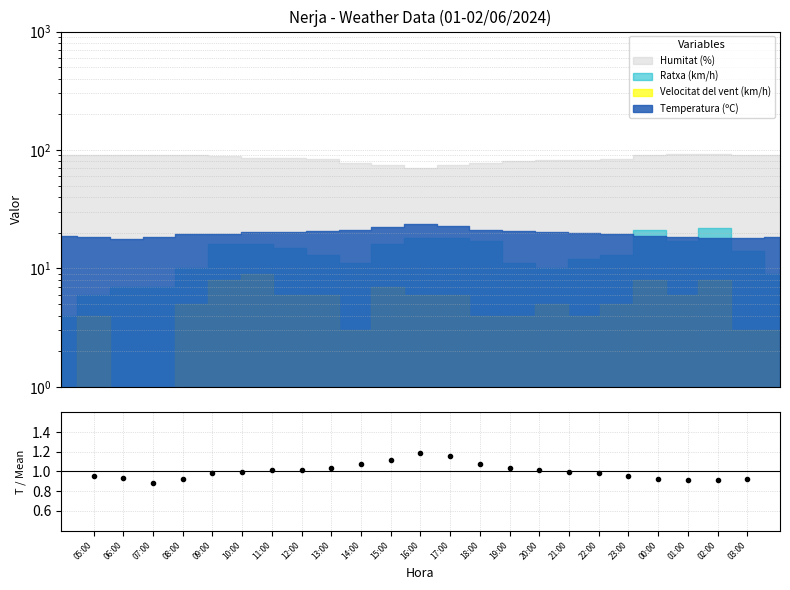

What value does the data have at 19:00?

1.0